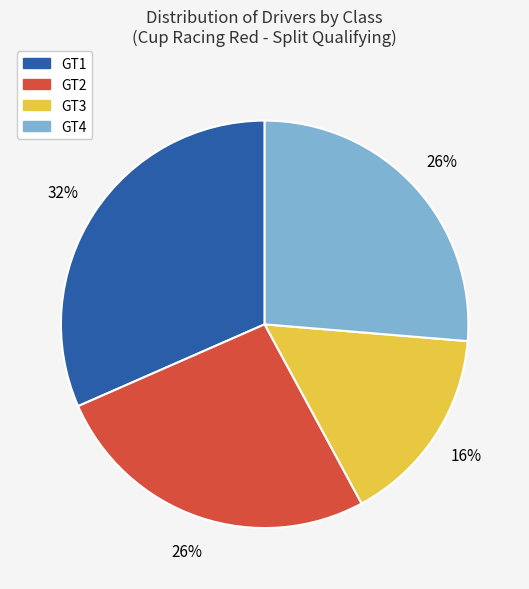

To the nearest percent, what portion does GT1 represent?

32%